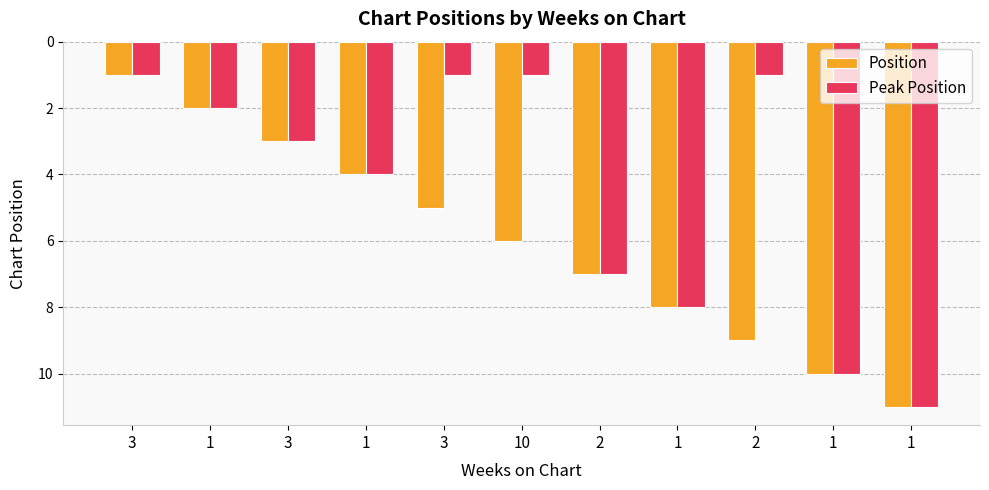

Reading left to right, transcribe all the data shown in this chart.

Position: 3=1	1=2	3=3	1=4	3=5	10=6	2=7	1=8	2=9	1=10	1=11
Peak Position: 3=1	1=2	3=3	1=4	3=1	10=1	2=7	1=8	2=1	1=10	1=11